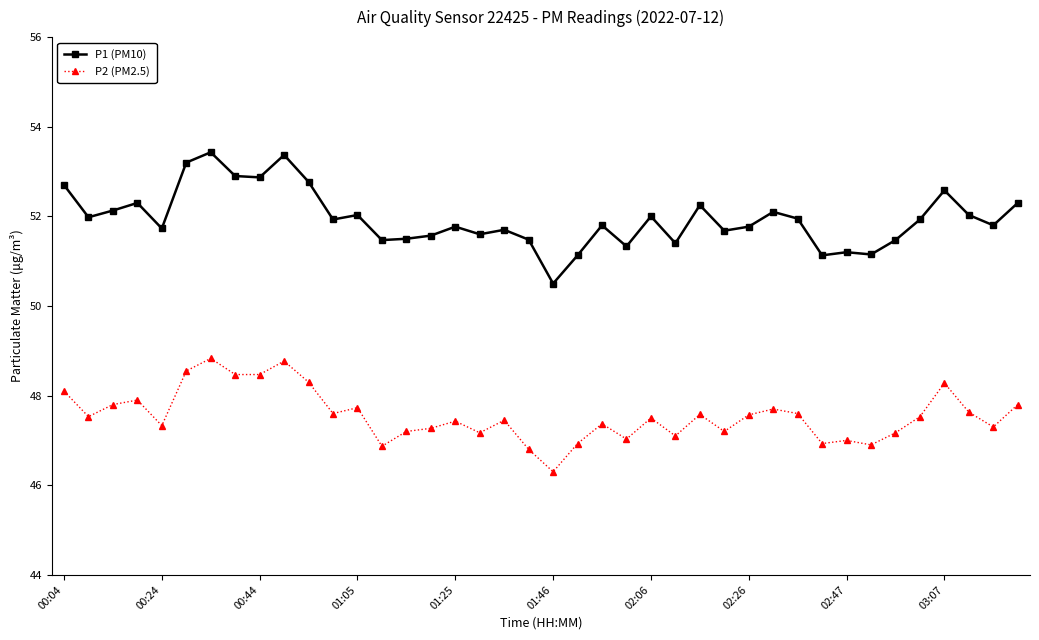

List the series in order of their overall mean, highest first.

P1 (PM10), P2 (PM2.5)